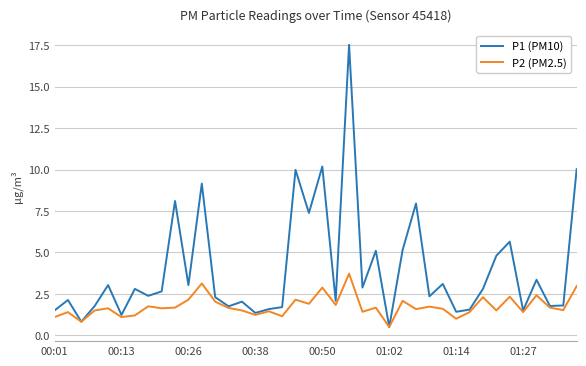

List the series in order of their overall mean, lowest first.

P2 (PM2.5), P1 (PM10)